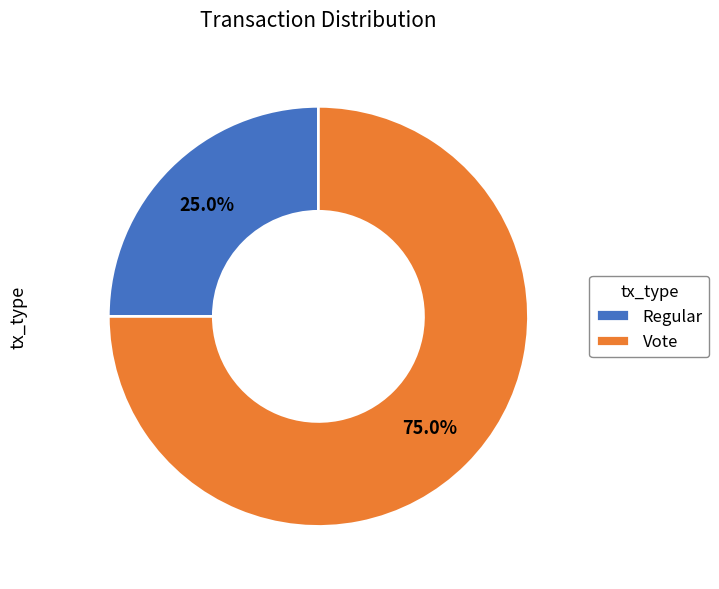

Which slice is the smallest?

Regular